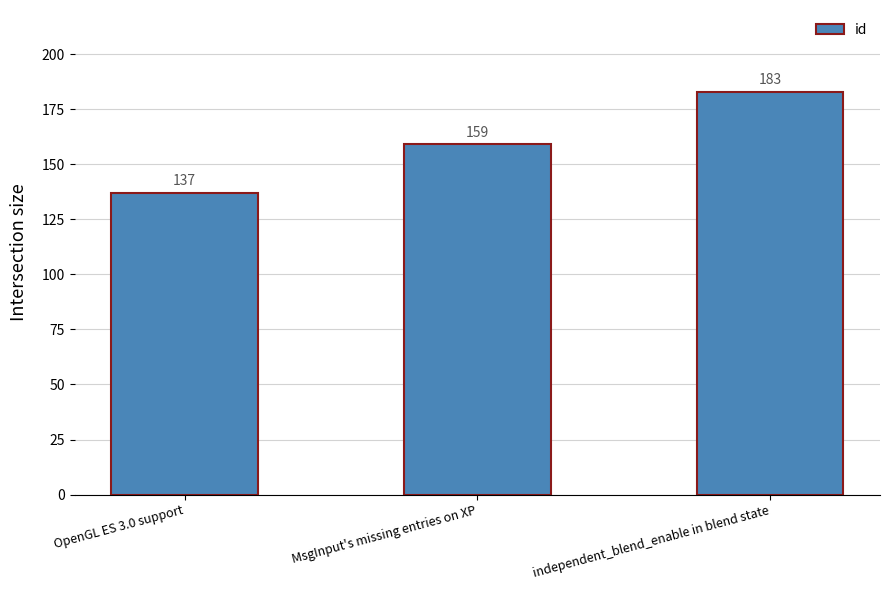

True or false: the data shows 159 at MsgInput's missing entries on XP.

True